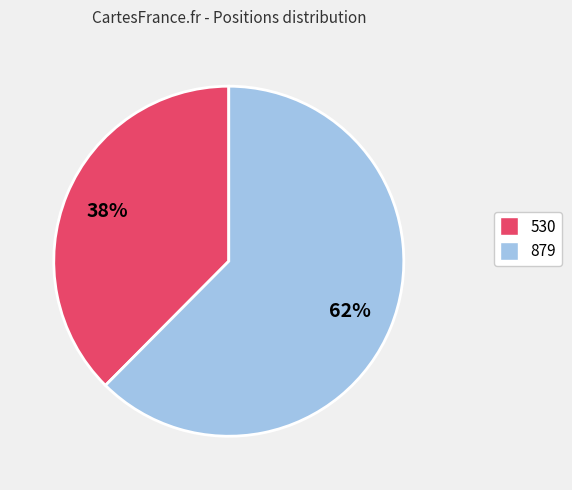

True or false: 879 accounts for 69% of the total.

False